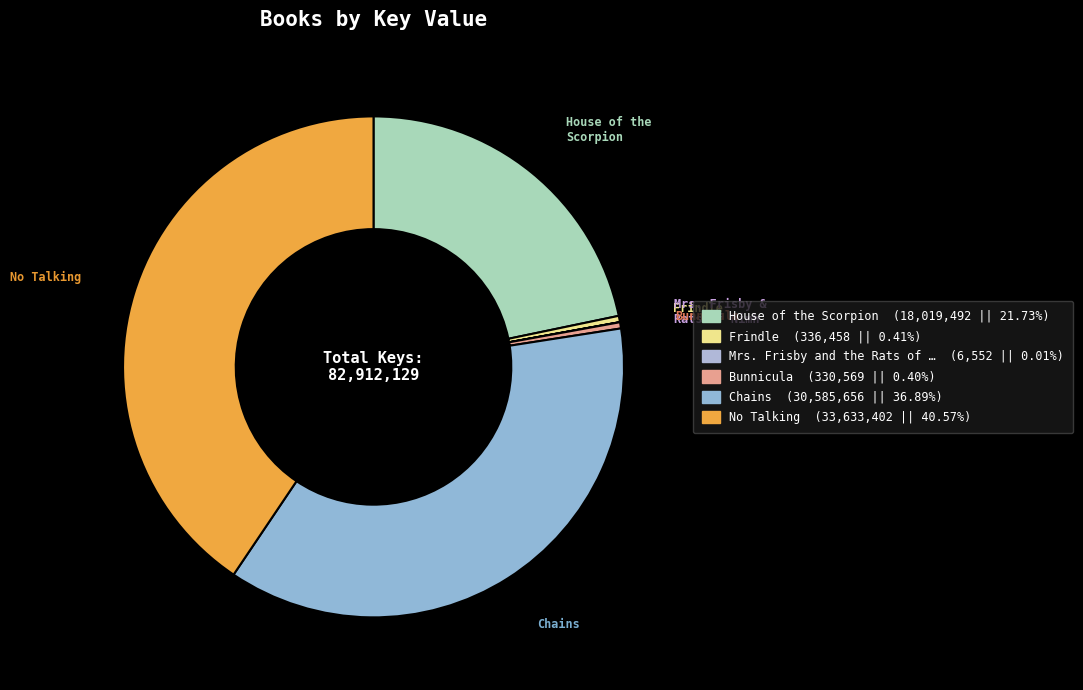

Which category has the biggest portion of the pie?

No Talking